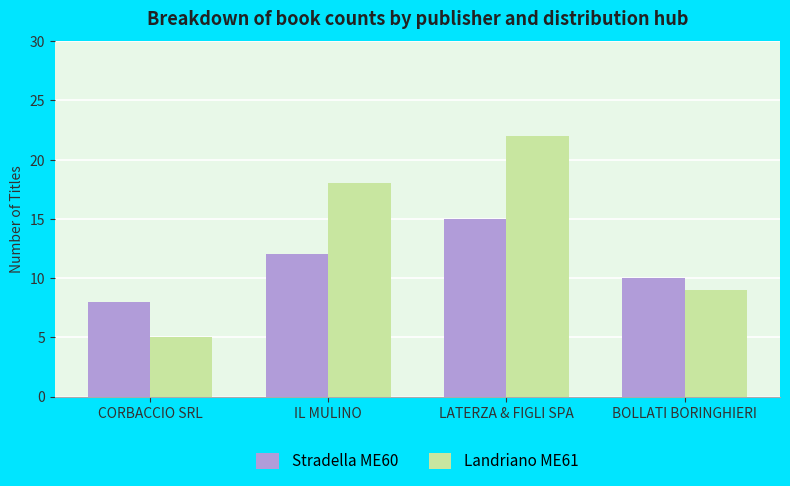

What is the value of the Landriano ME61 bar at the 4th from the left?

9